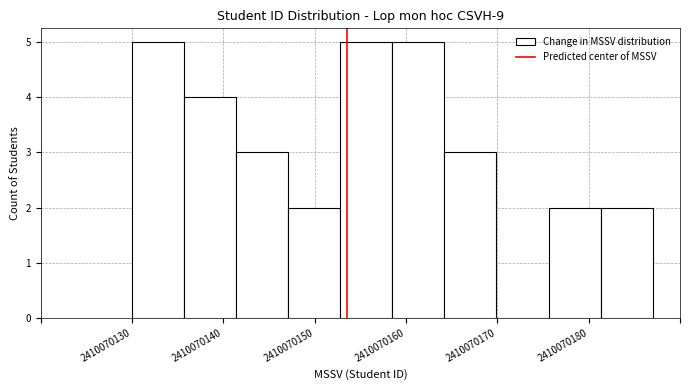

Reading left to right, list every bar in this chart as the range it spans on the x-axis followed by its height. Neither the bar edges nor the heights are printed on the chart, so give them approximately, as read against the axes.

2410070130 to 2410070136: 5
2410070136 to 2410070141: 4
2410070141 to 2410070147: 3
2410070147 to 2410070153: 2
2410070153 to 2410070159: 5
2410070159 to 2410070164: 5
2410070164 to 2410070170: 3
2410070170 to 2410070176: 0
2410070176 to 2410070181: 2
2410070181 to 2410070187: 2